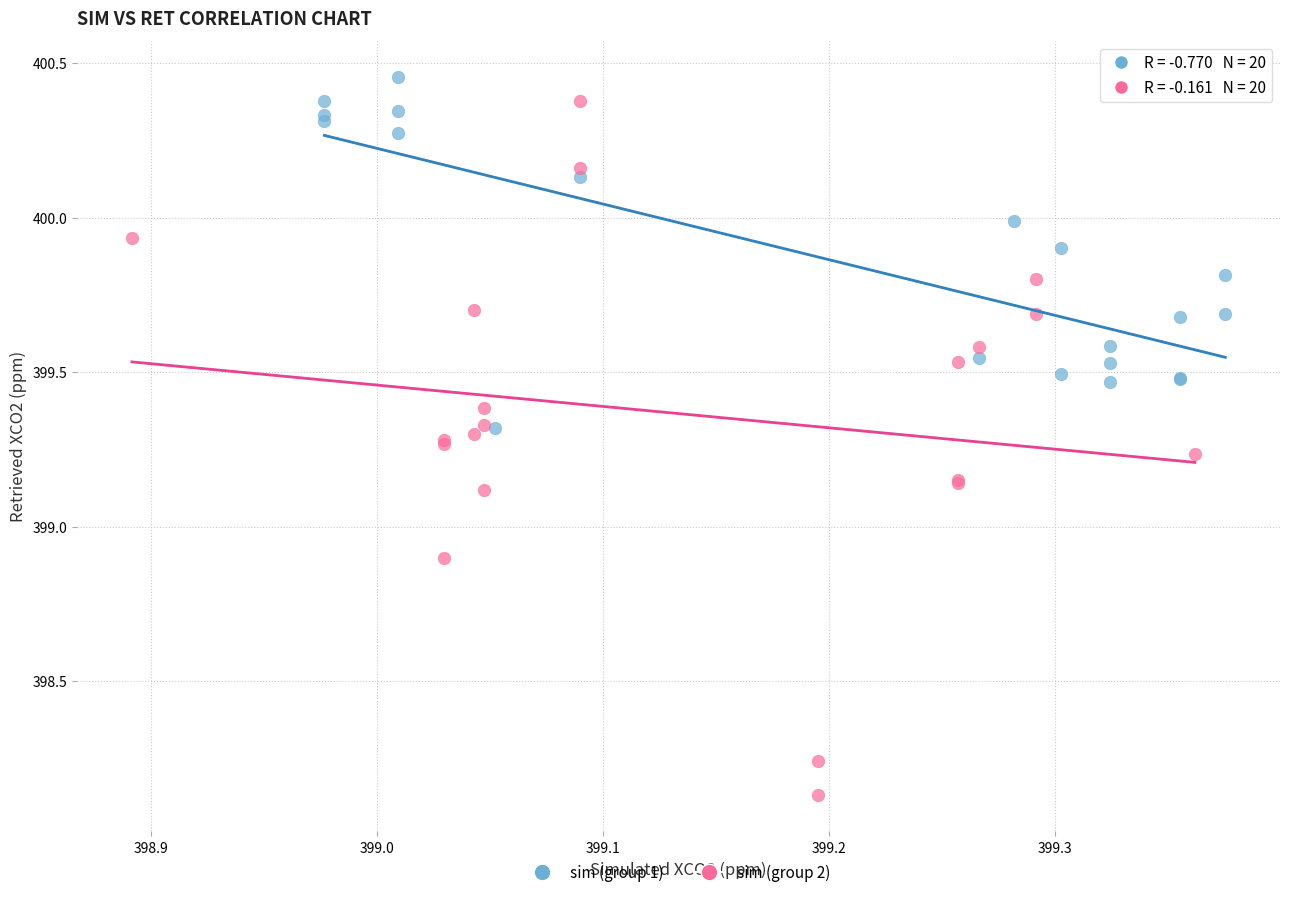

Which series reaches the minimum Y coordinate?

sim (group 2)